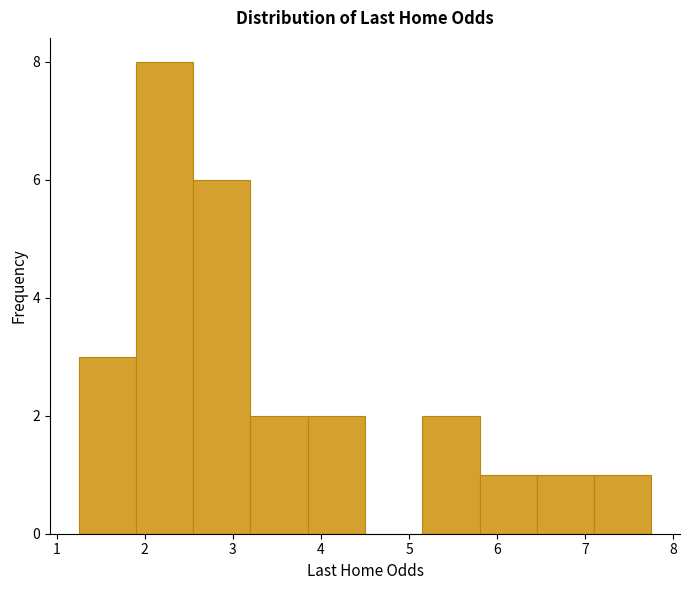

Reading left to right, transcribe this chart: for each bar, give the range it covers on the x-axis and its height. Neither the bar edges nor the heights are printed on the chart, so give them approximately, as read against the axes.

1.25 to 1.90: 3
1.90 to 2.55: 8
2.55 to 3.20: 6
3.20 to 3.85: 2
3.85 to 4.50: 2
4.50 to 5.15: 0
5.15 to 5.80: 2
5.80 to 6.45: 1
6.45 to 7.10: 1
7.10 to 7.75: 1